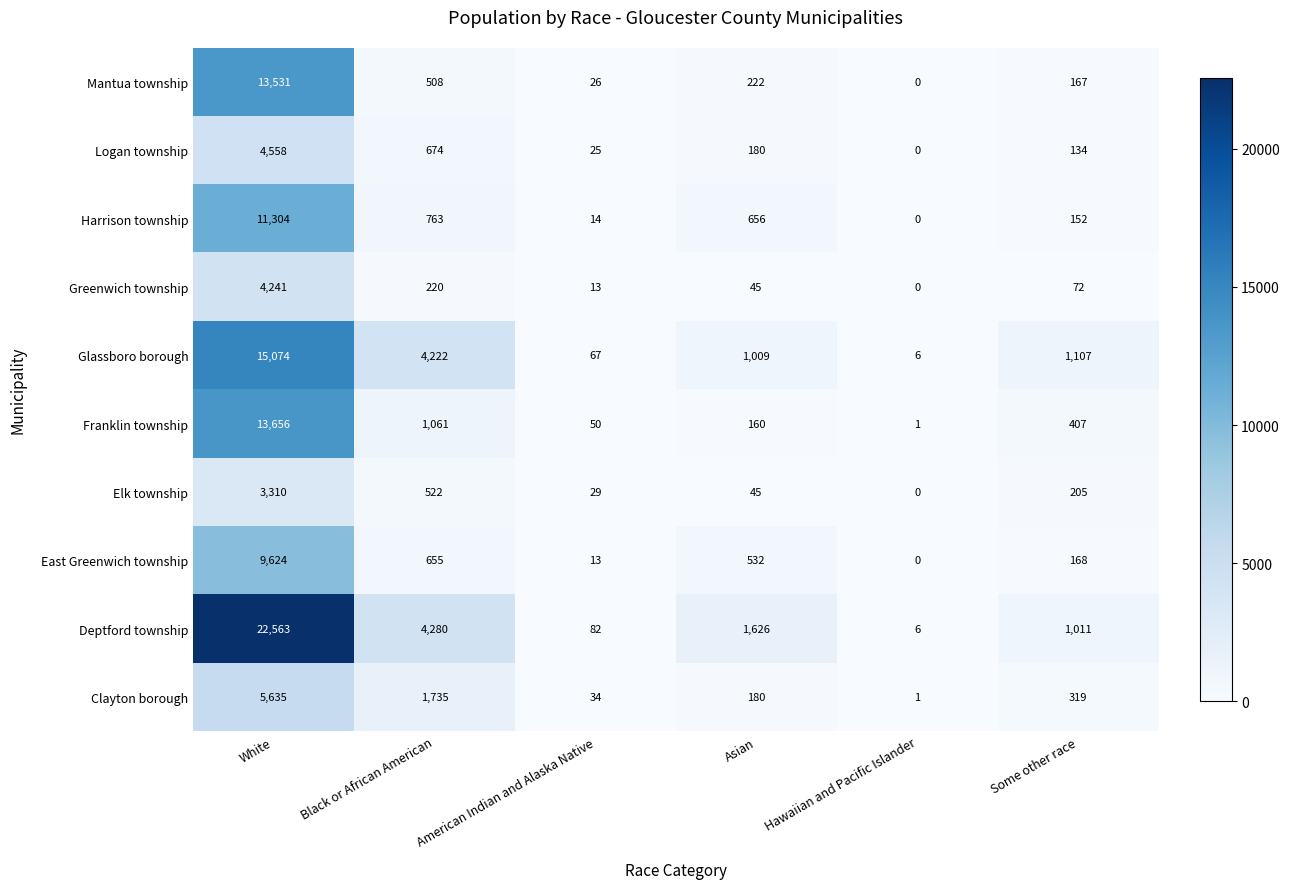

List the labels in order of Deptford township value, largest first.

White, Black or African American, Asian, Some other race, American Indian and Alaska Native, Hawaiian and Pacific Islander